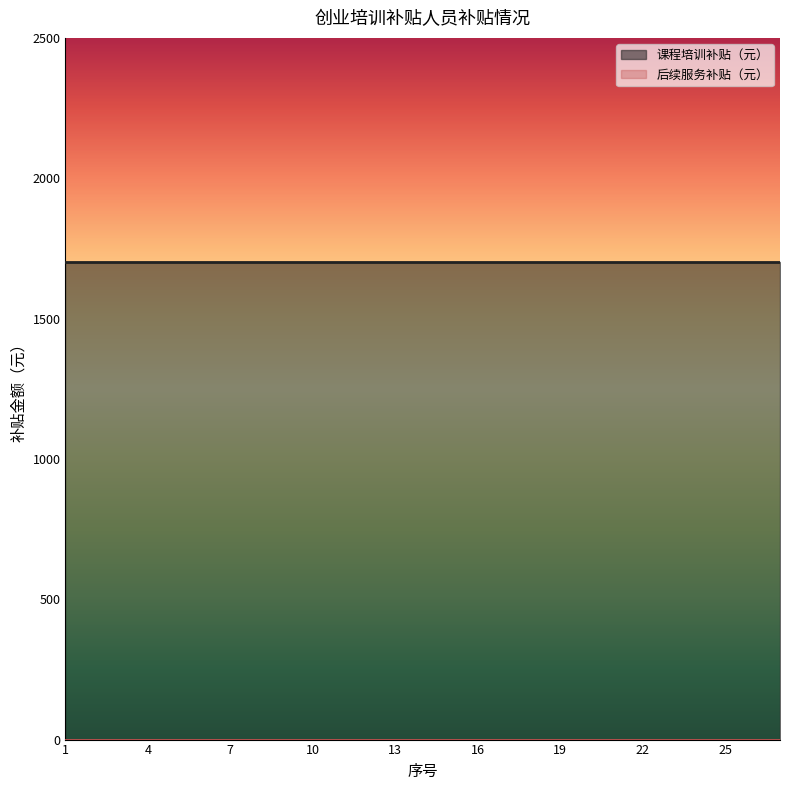

Rank the series by their maximum value, from highest to lowest.

课程培训补贴（元）, 后续服务补贴（元）